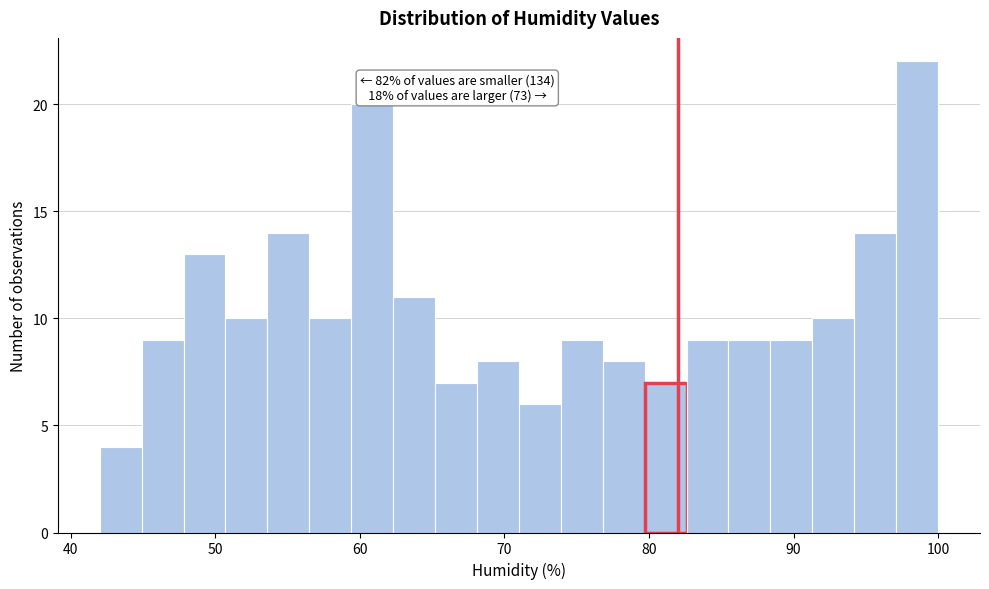

Read against the x-axis, roughly where is the centre of the tallest bar?

99